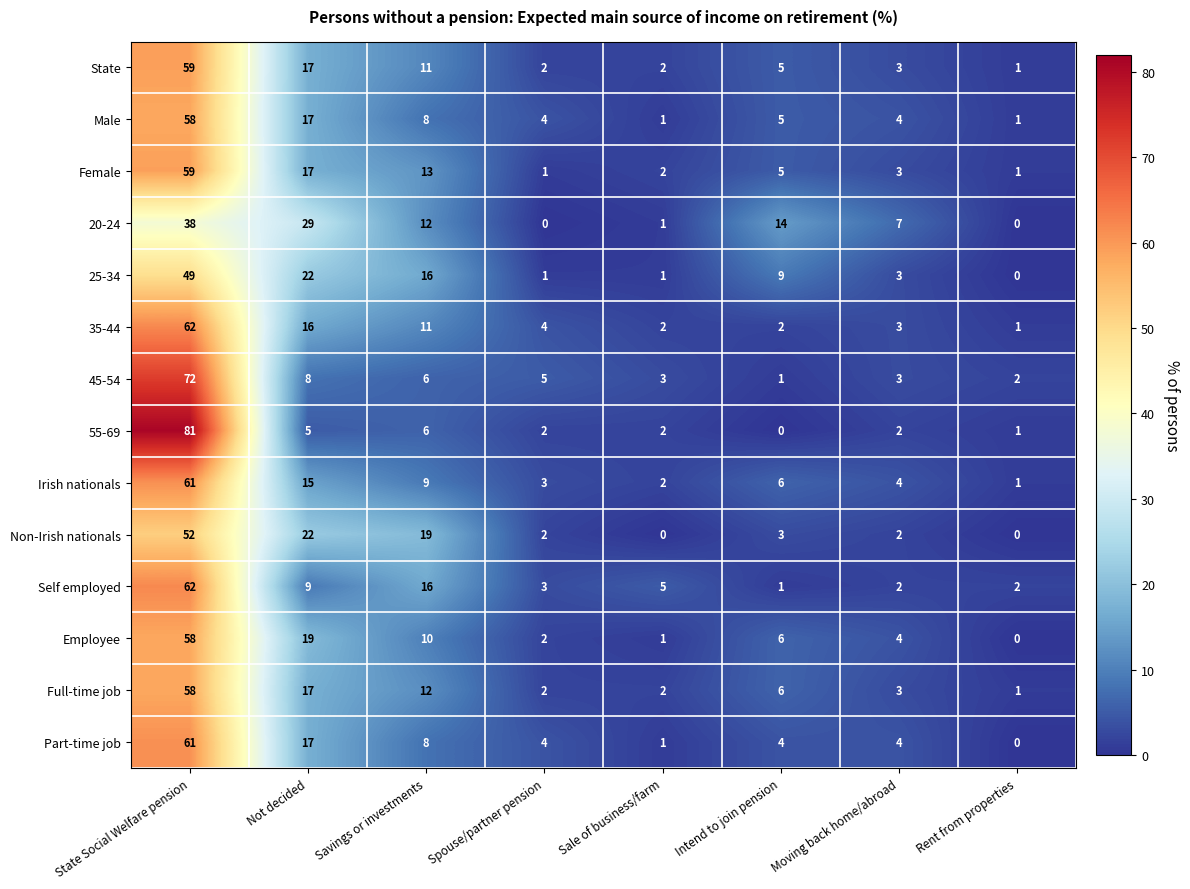

What is the spread (max minus min) of values at Spouse/partner pension?

5